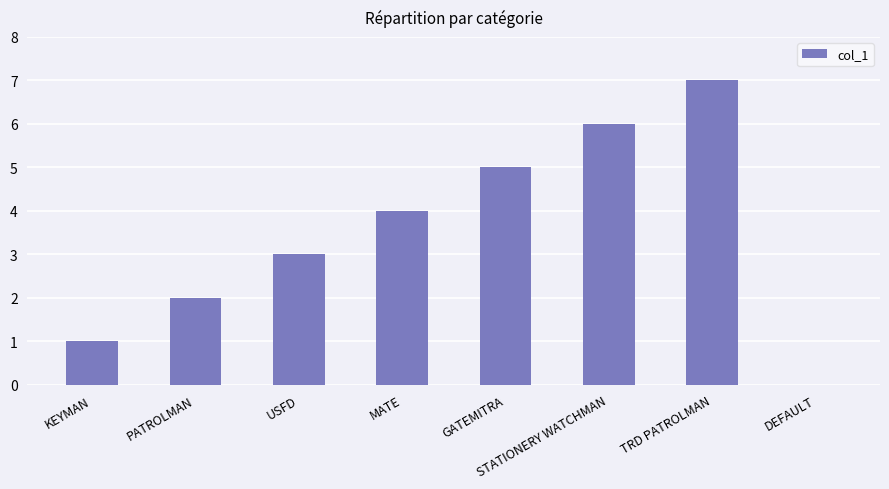

What is the sum of the values at DEFAULT and GATEMITRA?

5